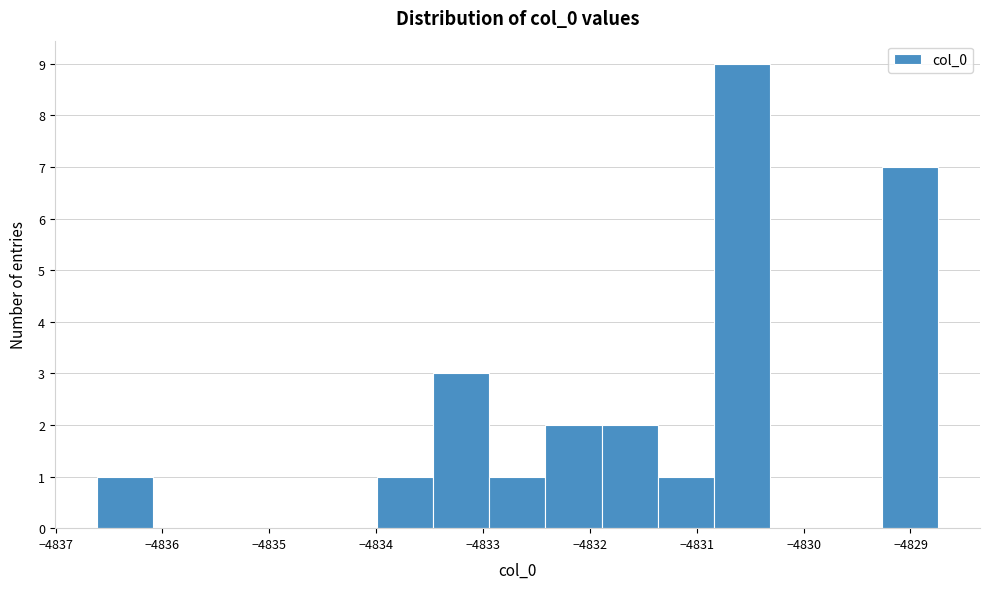

Which range on the x-axis has the tallest bar?

-4830.8 to -4830.3